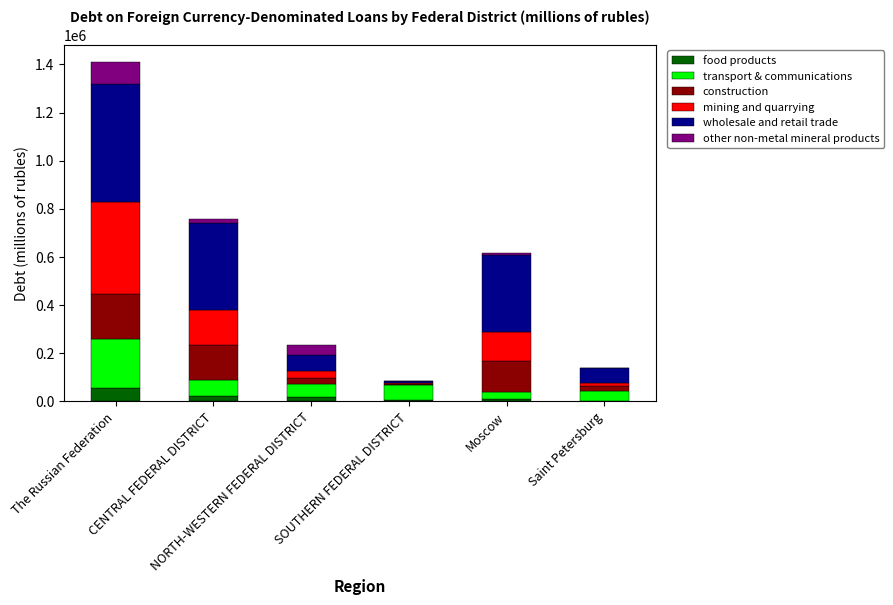

What is the maximum value for food products?

55451